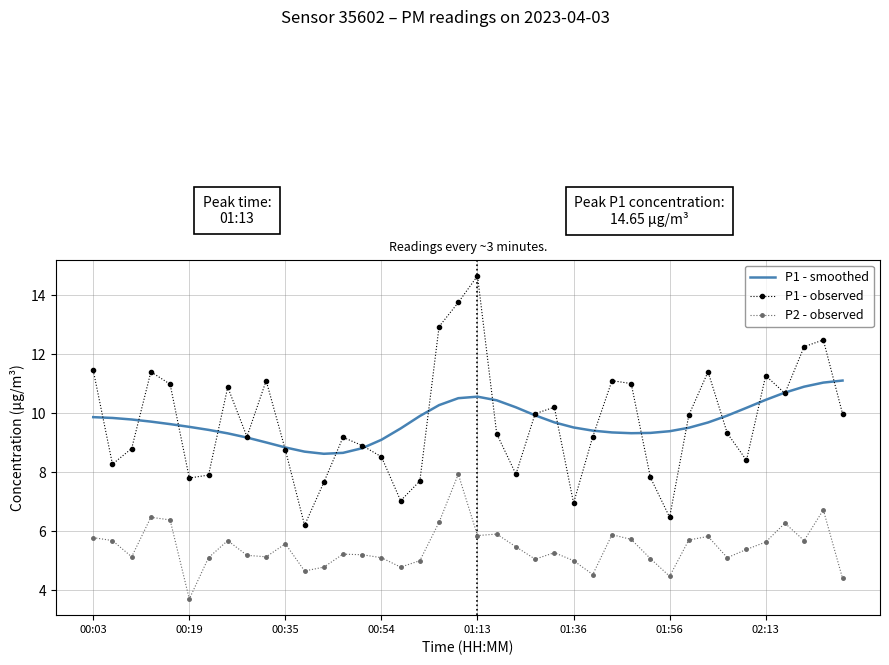

Count the number of categories in the chart.

40